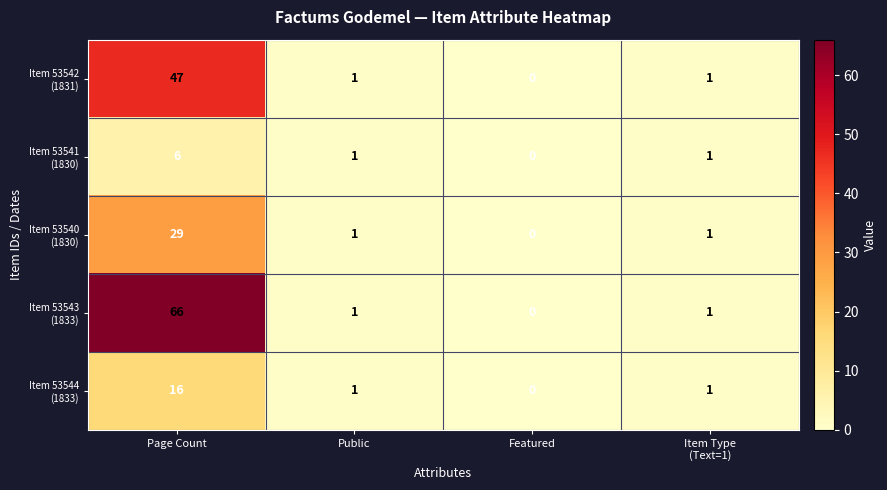

At which category does the chart reach its minimum across all series?

Featured